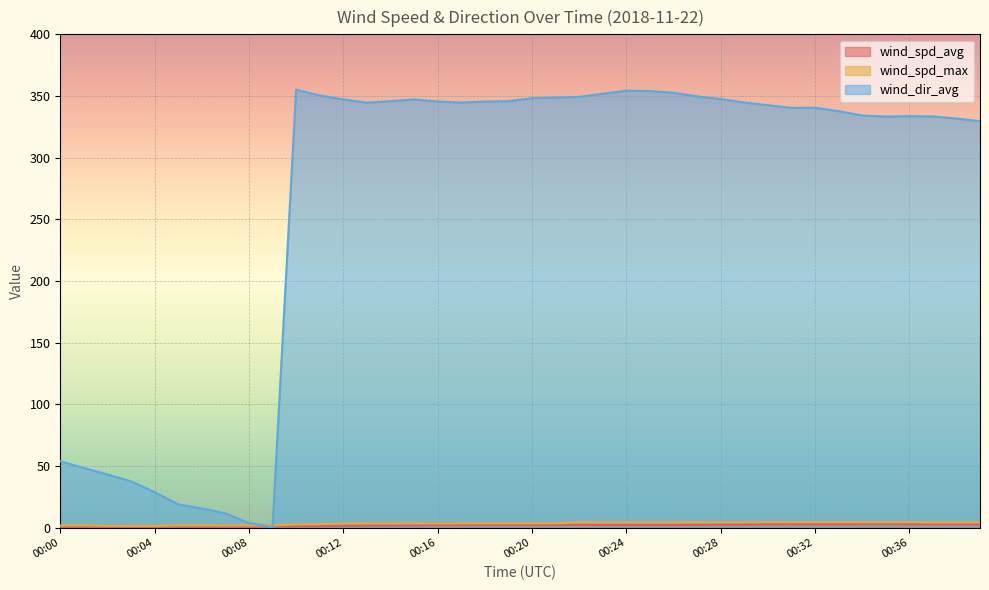

What is the difference between the maximum and minimum values in the wind_spd_max series?

3.1